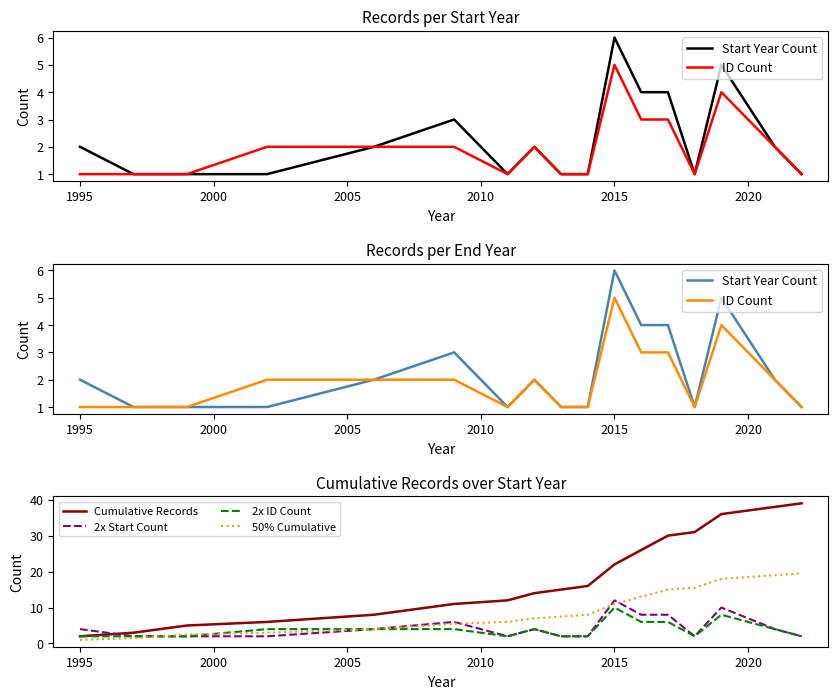

Is it true that Cumulative Records equals 0.5 at 1995?

False